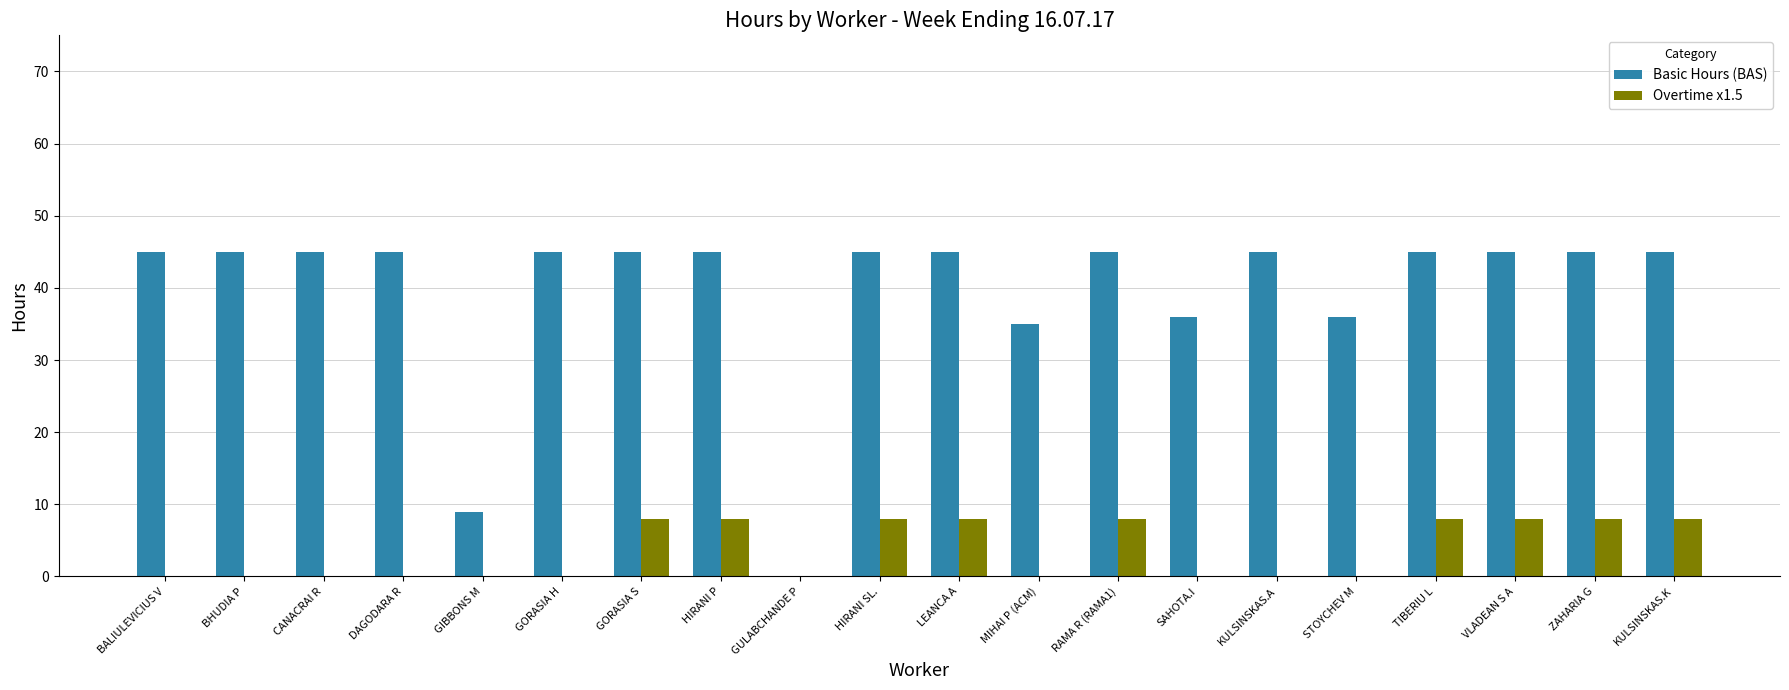

What is the spread (max minus min) of values at RAMA R (RAMA1)?

37